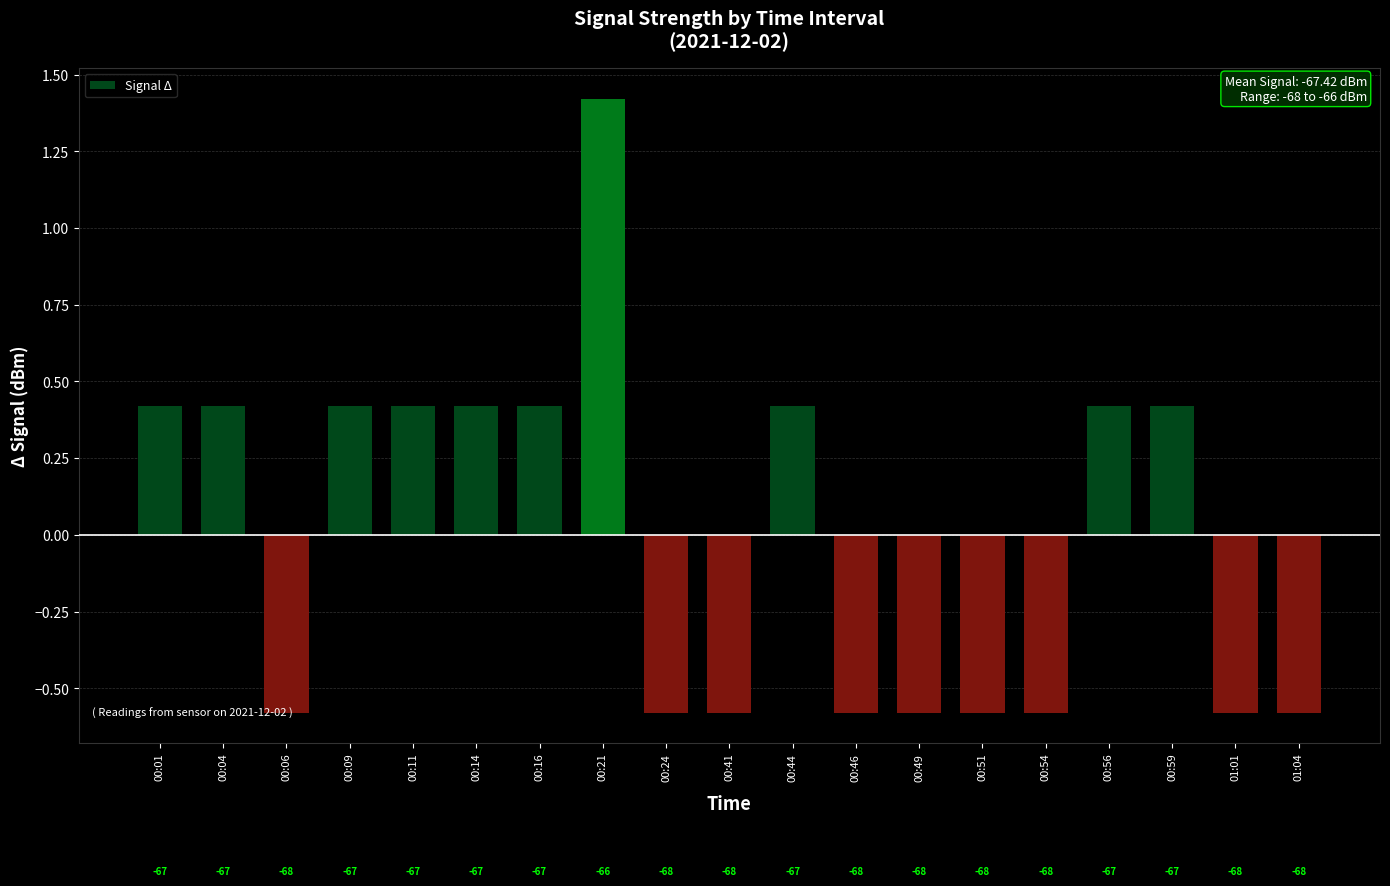

How many bars are there in total?

19